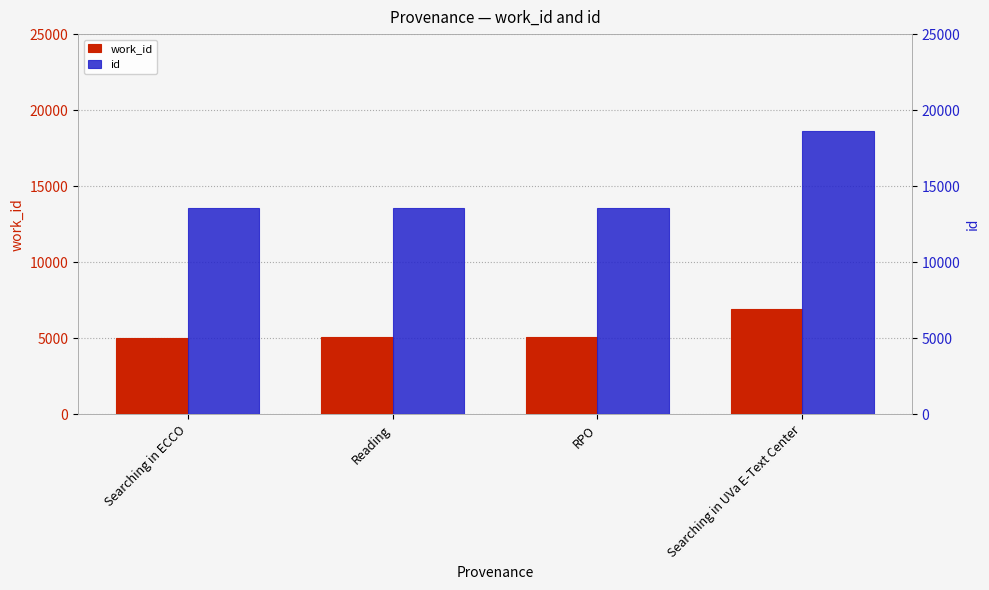

At which label is id closest to 16075?

RPO